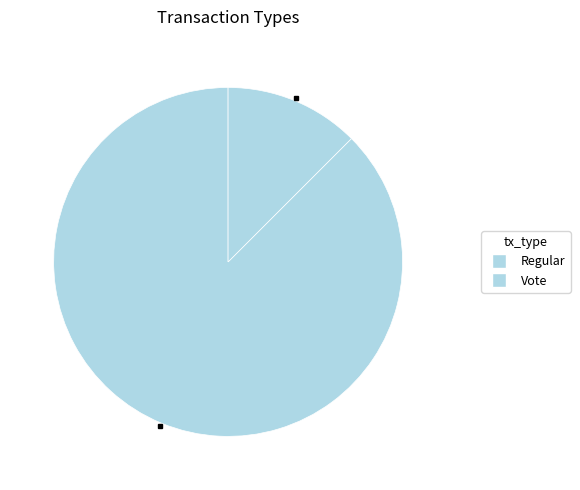

How many slices are in this pie chart?

2